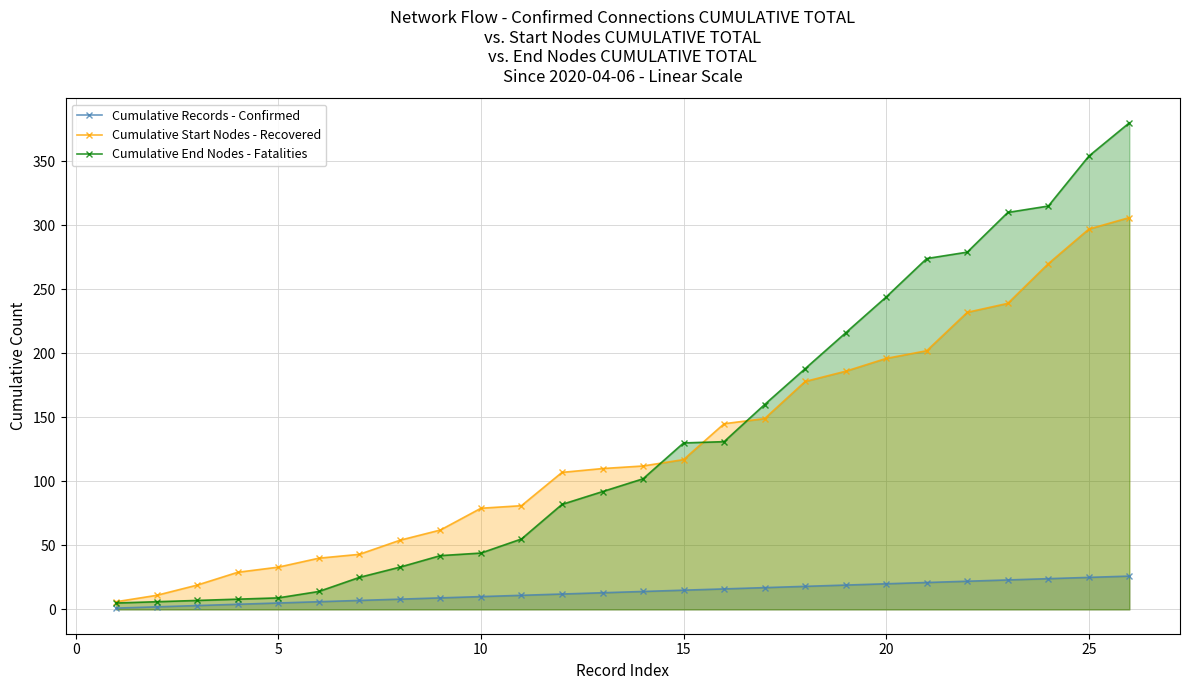

True or false: Cumulative End Nodes - Fatalities has more than 0 points higher than both neighbors.

False